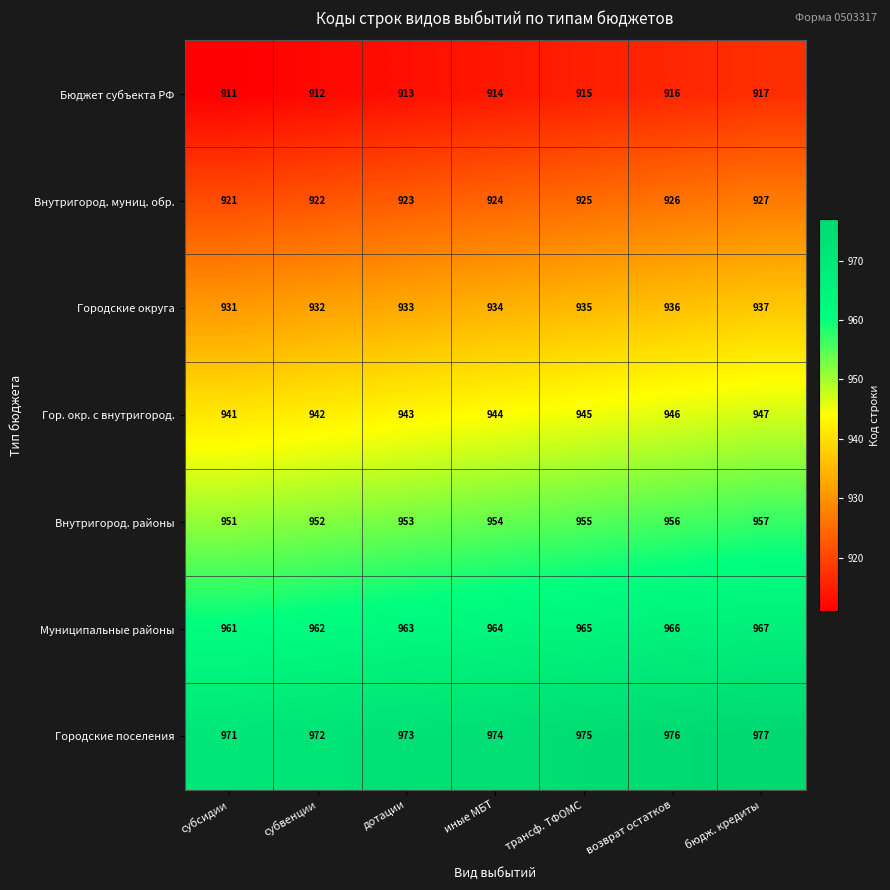

List the series in order of their peak value, lowest first.

Бюджет субъекта РФ, Внутригород. муниц. обр., Городские округа, Гор. окр. с внутригород., Внутригород. районы, Муниципальные районы, Городские поселения